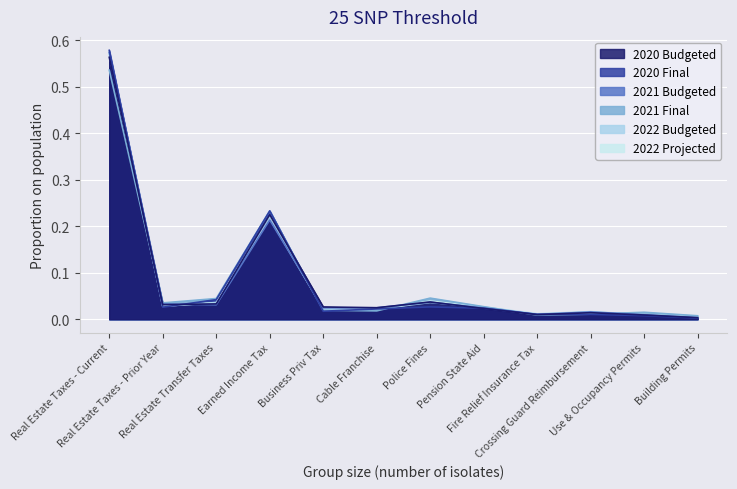

What position from the left is Crossing Guard Reimbursement?

10